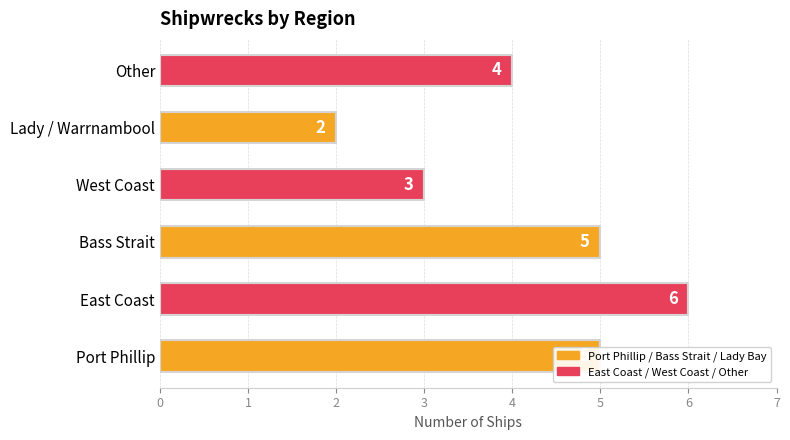

How many values are between 3 and 5?

4